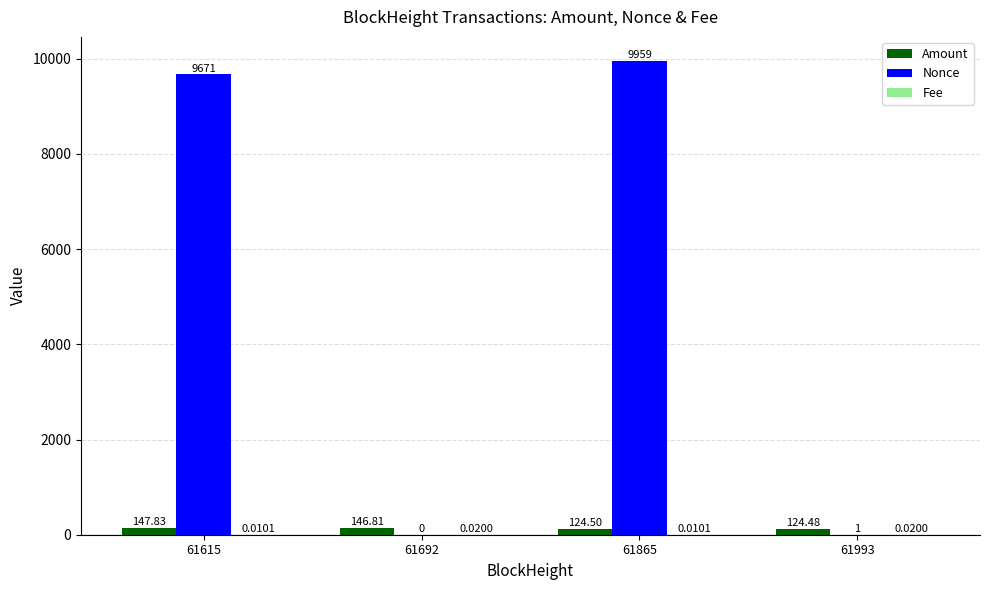

How many series are shown in this chart?

3